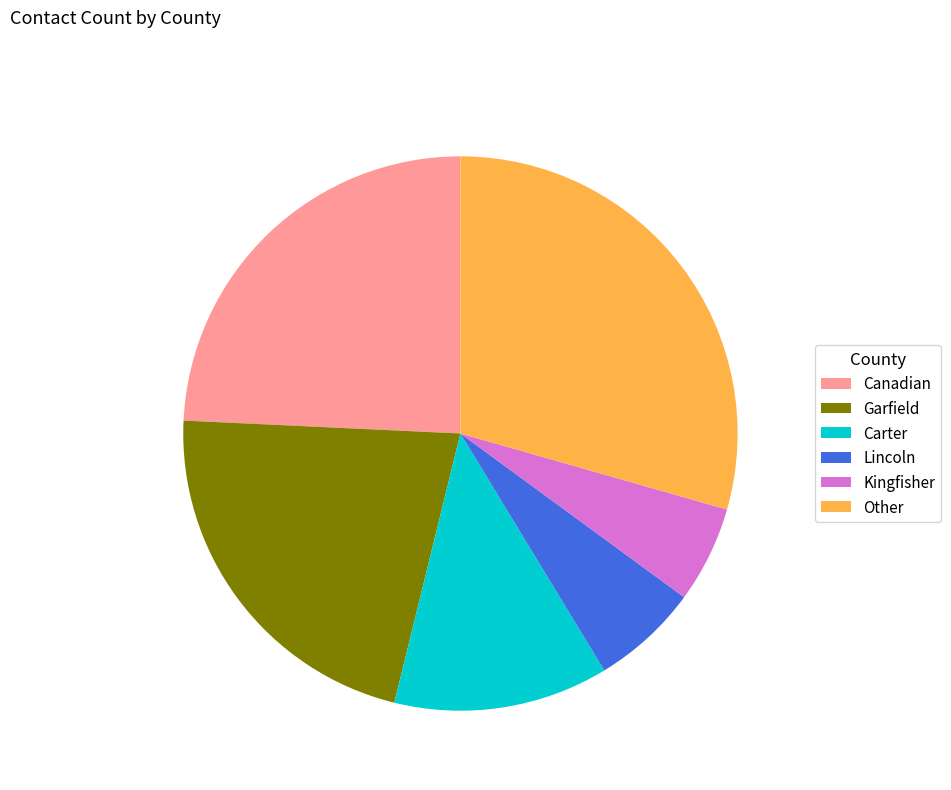

How many slices are in this pie chart?

6